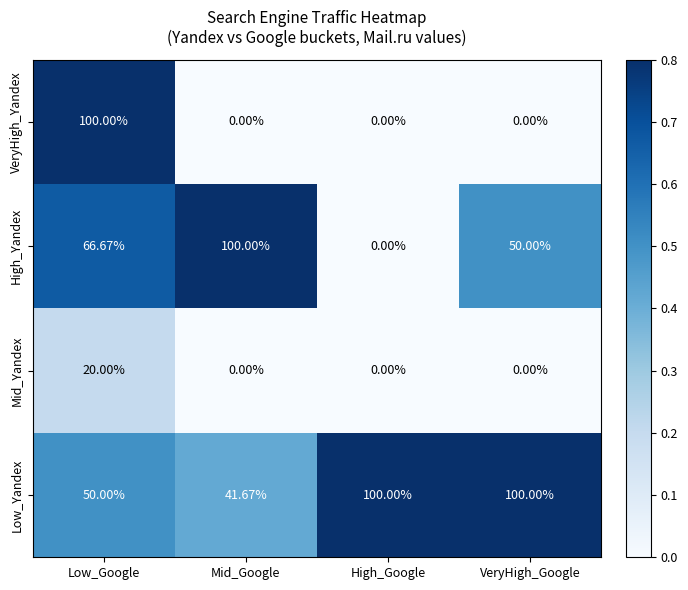

What is the greatest value displayed?

100.0